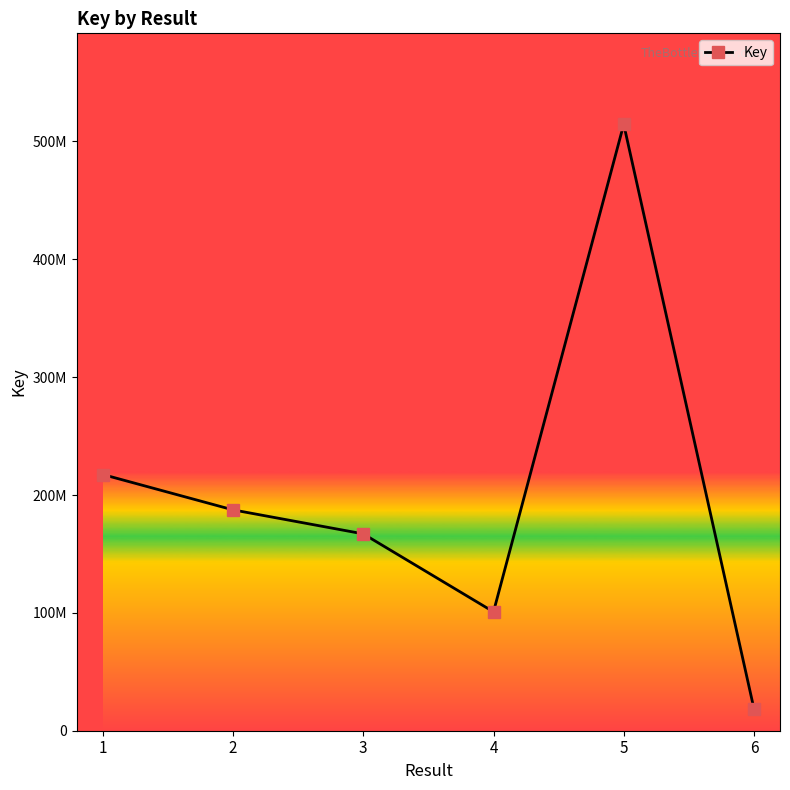

What is the sum of all values?

1205902935